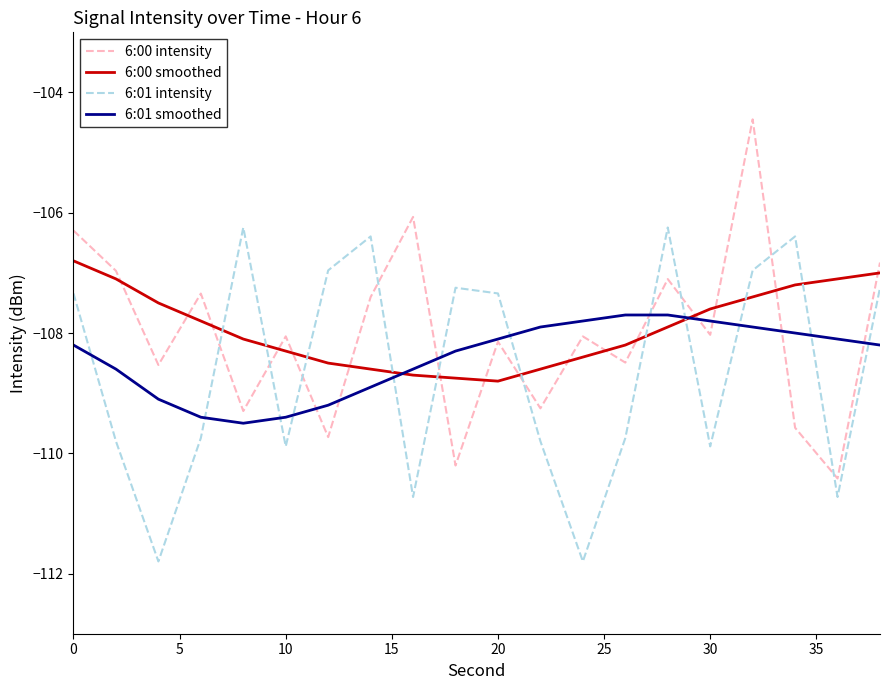

True or false: 6:01 intensity and 6:00 smoothed cross at least once.

True